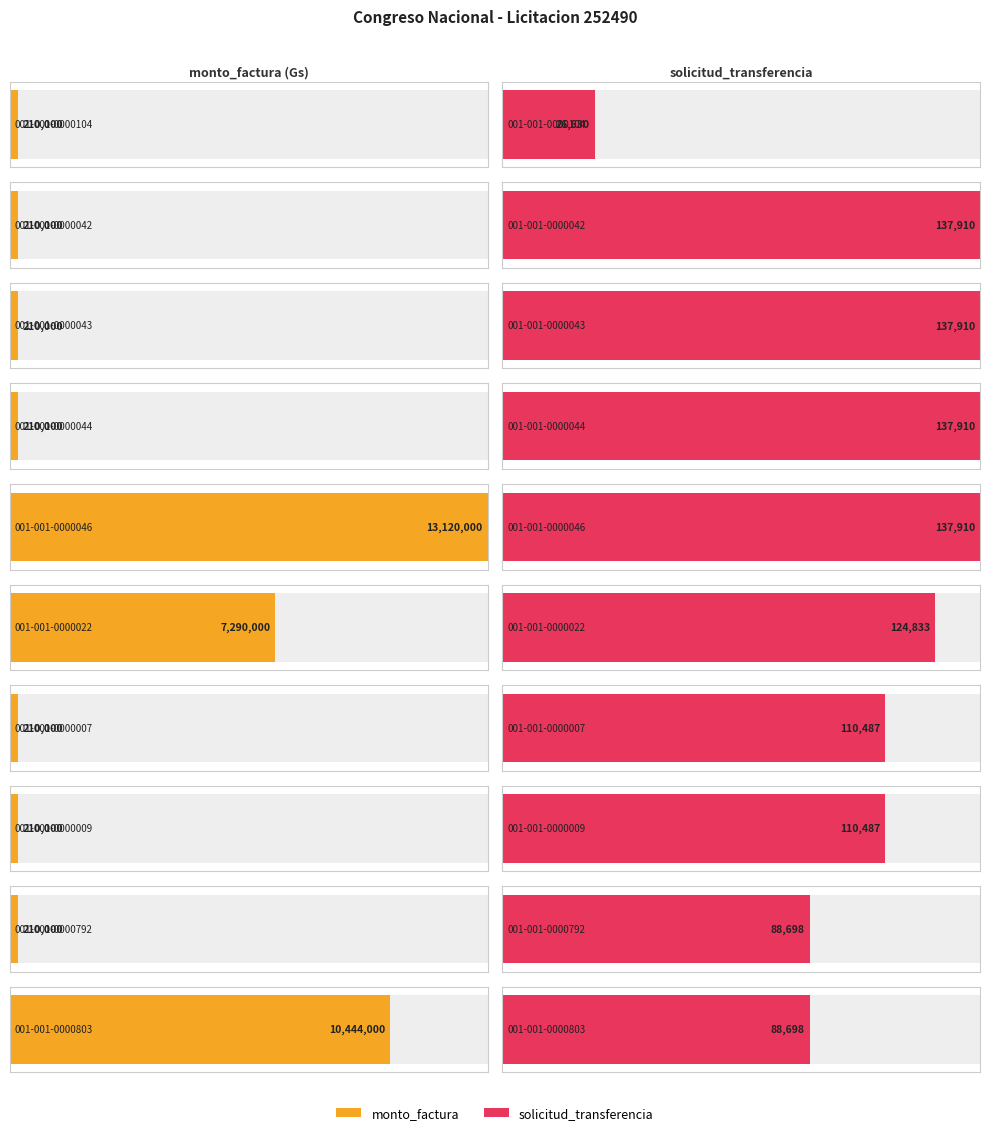

What is the approximate value of solicitud_transferencia at 001-001-0000044?

137910